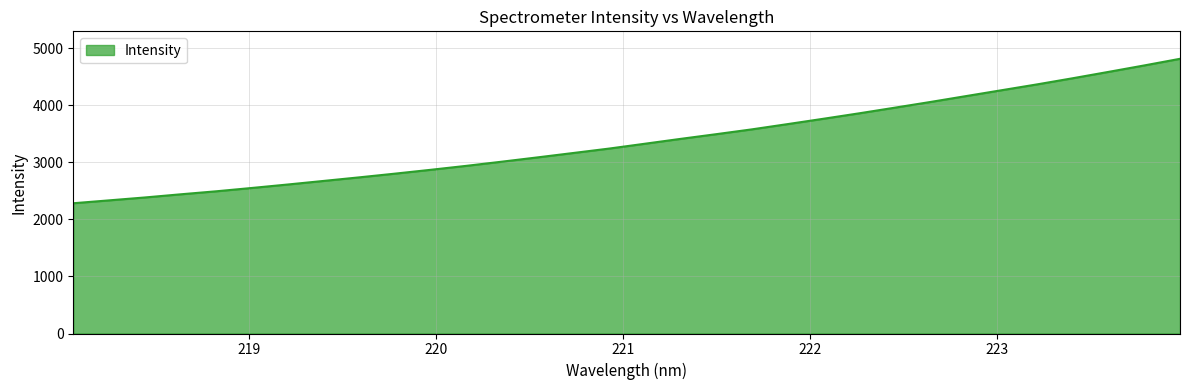

What is the average value?

3377.5